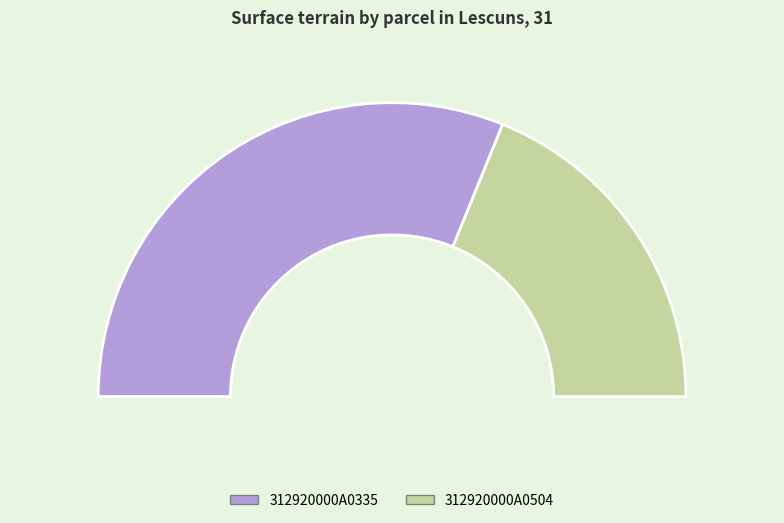

What is the total percentage of 312920000A0504 and 312920000A0335?

100.0%